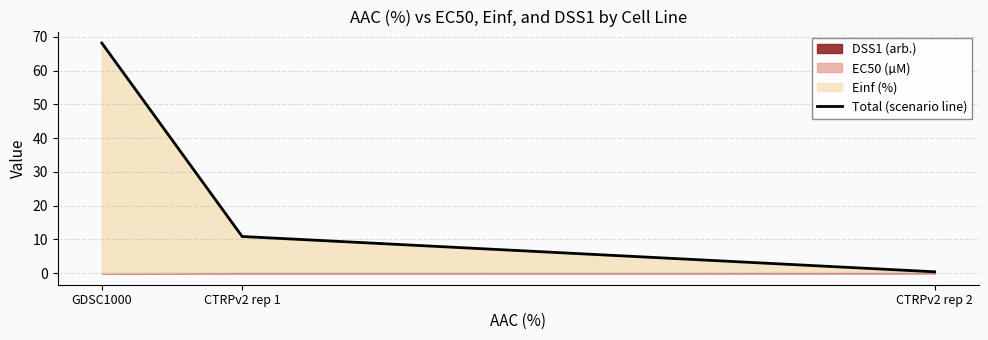

Which category has the lowest value across all series?

CTRPv2 rep 2